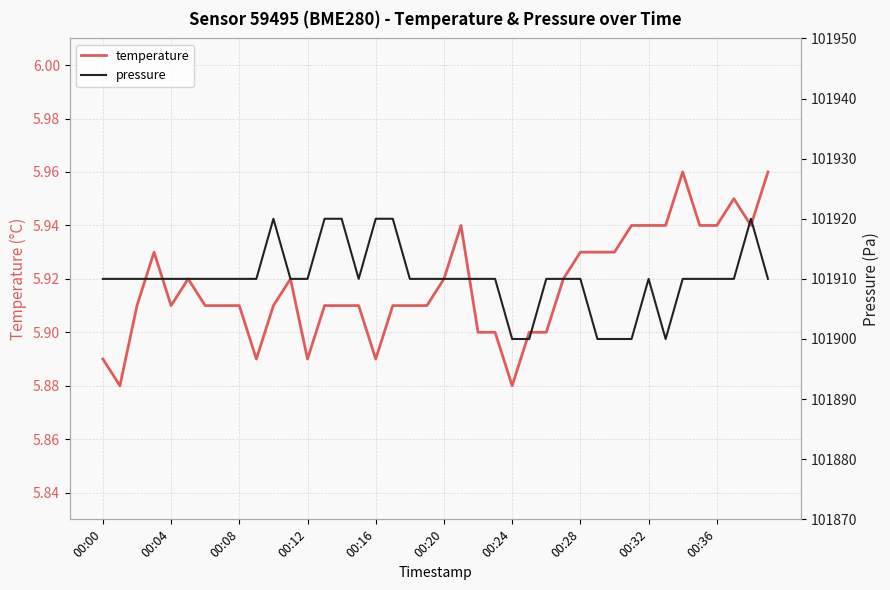

The value of temperature at 33 is 5.9. True or false?

True